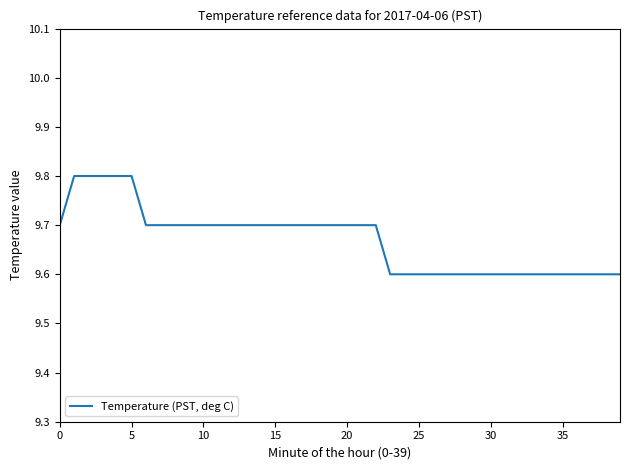

What is the smallest value displayed?

9.6